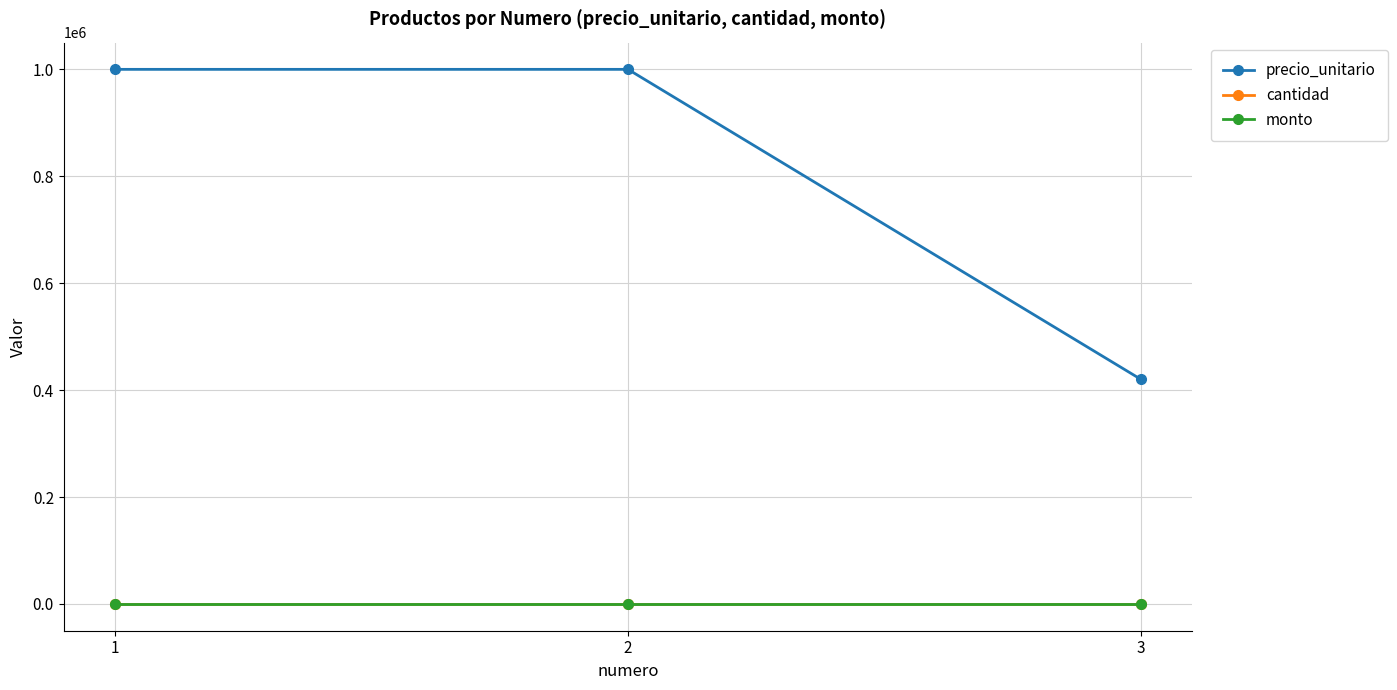

List the labels in order of cantidad value, smallest first.

1, 2, 3